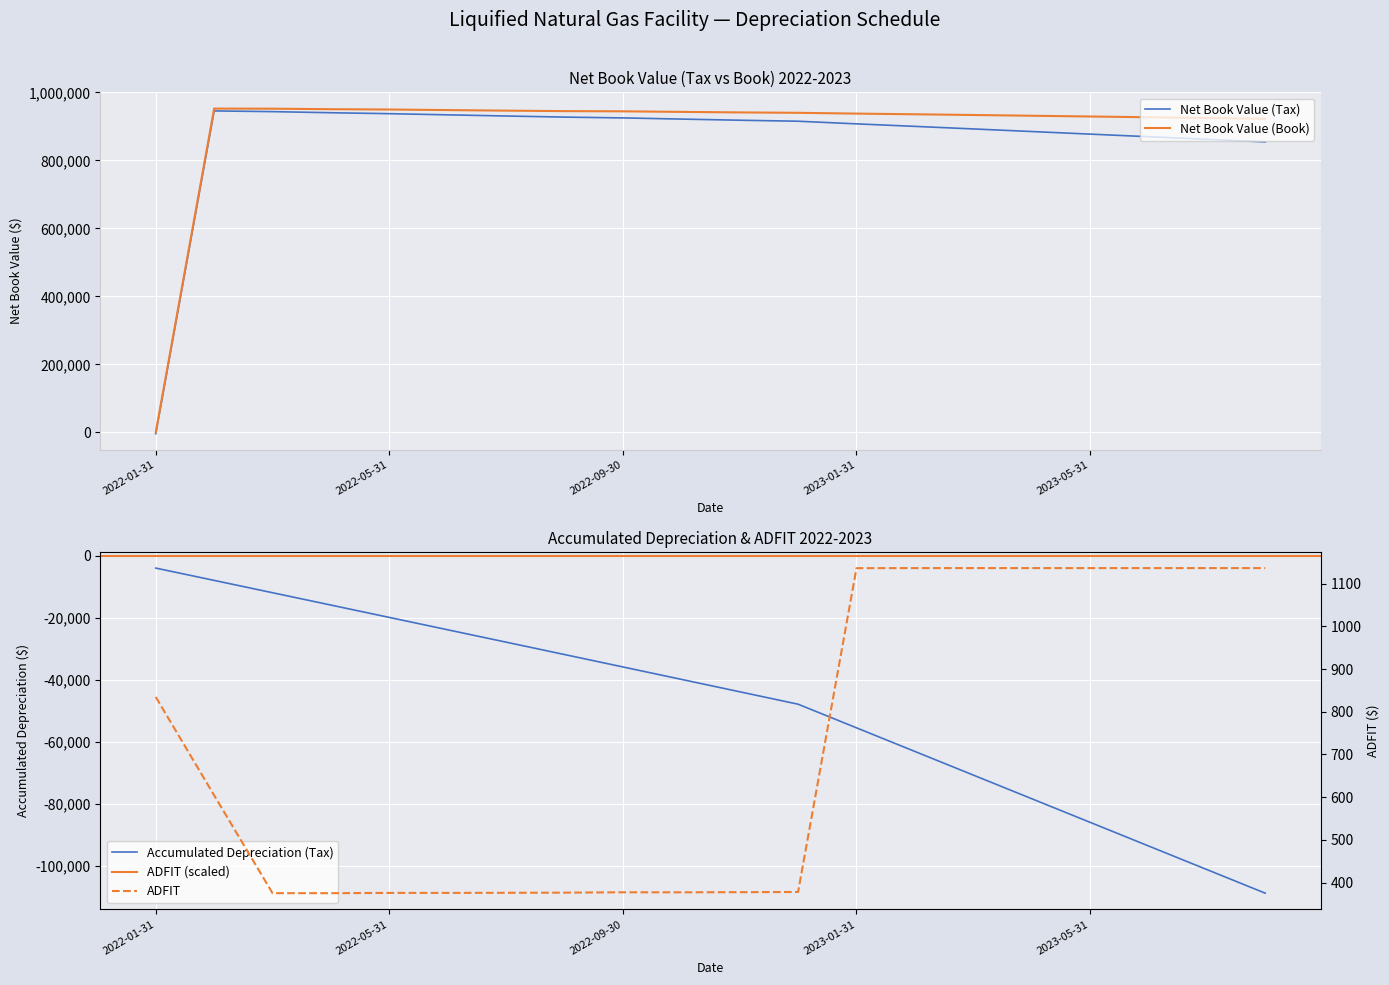

Which series has the widest spread of values?

Net Book Value (Book)